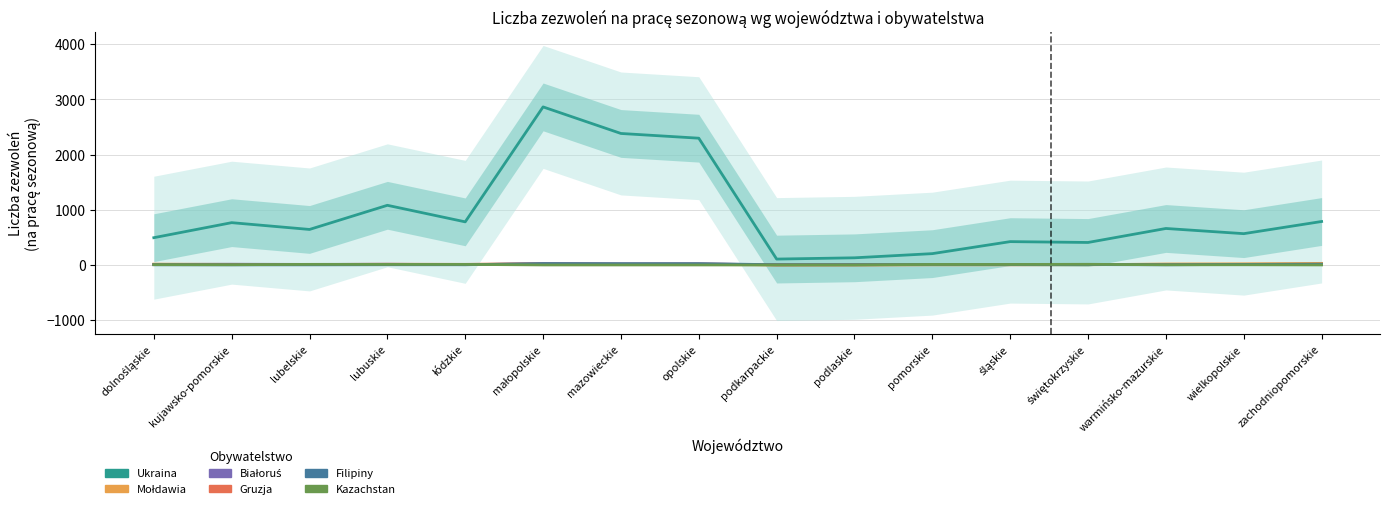

What is the sum of all Ukraina values?

14596.5